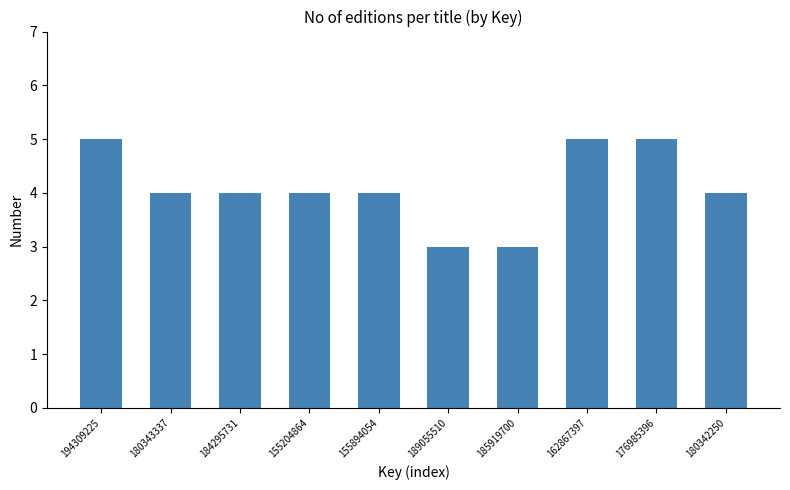

Reading left to right, list all the values displayed in this chart.

194309225=5	180343337=4	184295731=4	155204864=4	155894054=4	189055510=3	185919700=3	162867397=5	176985396=5	180342250=4